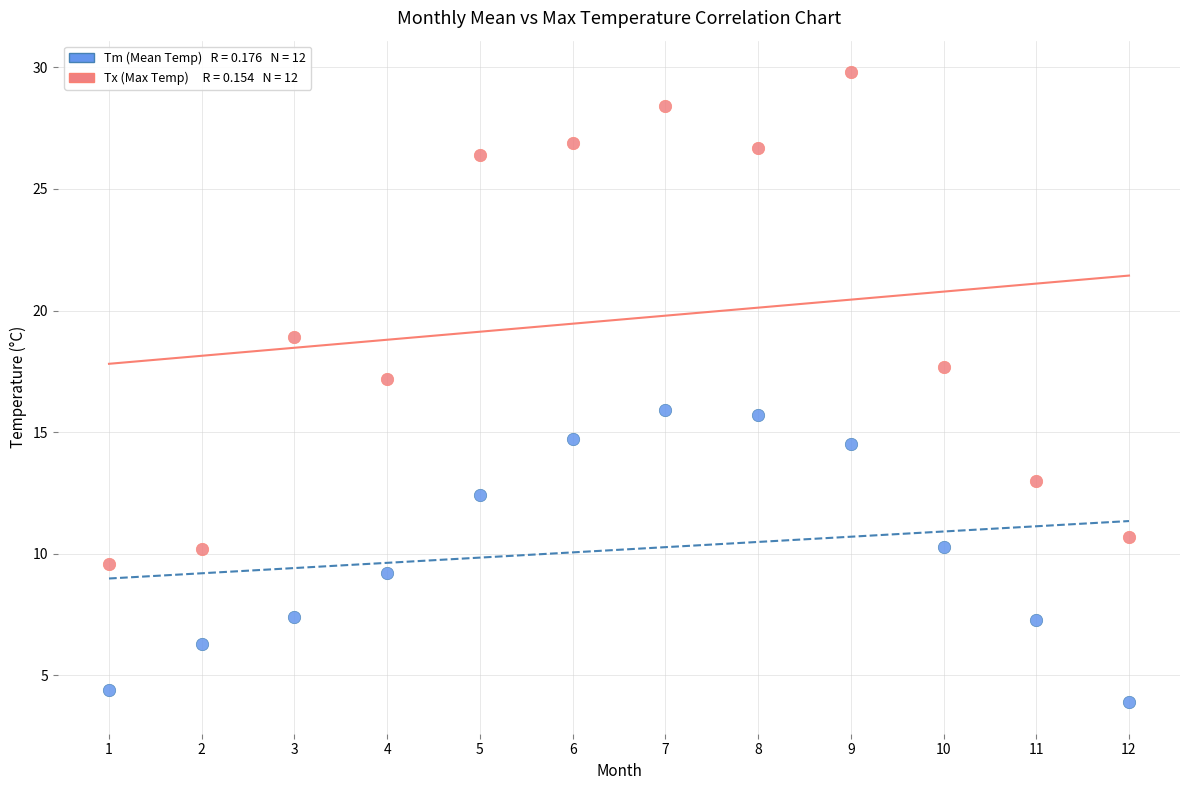

Across all data points, what is the range of Y values (max minus min)?

25.9